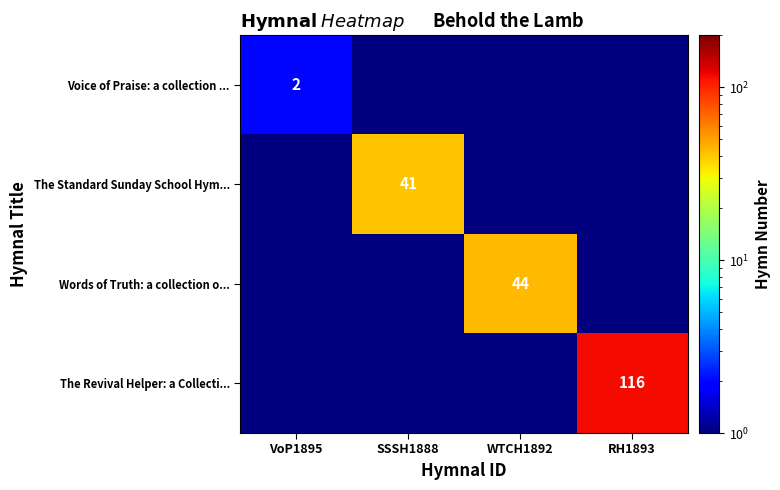

True or false: Words of Truth: a collection o... has a value of 17.3 at WTCH1892.

False